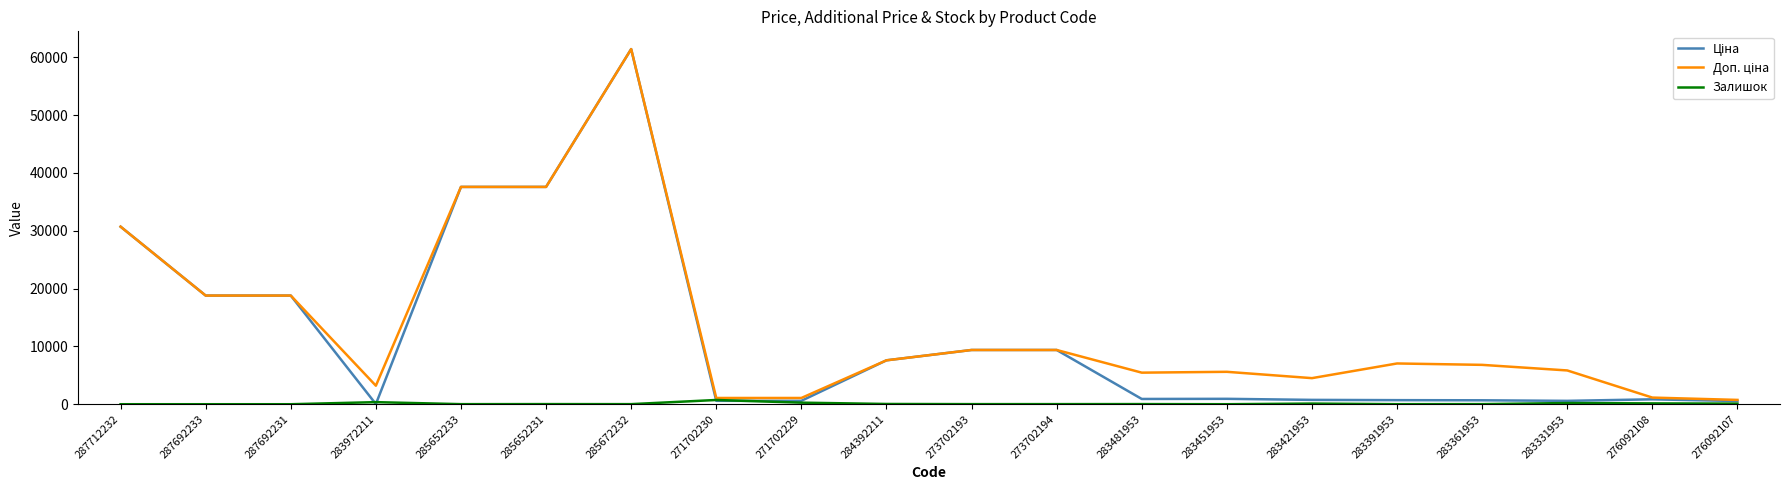

Which label corresponds to the largest value in the chart?

285672232